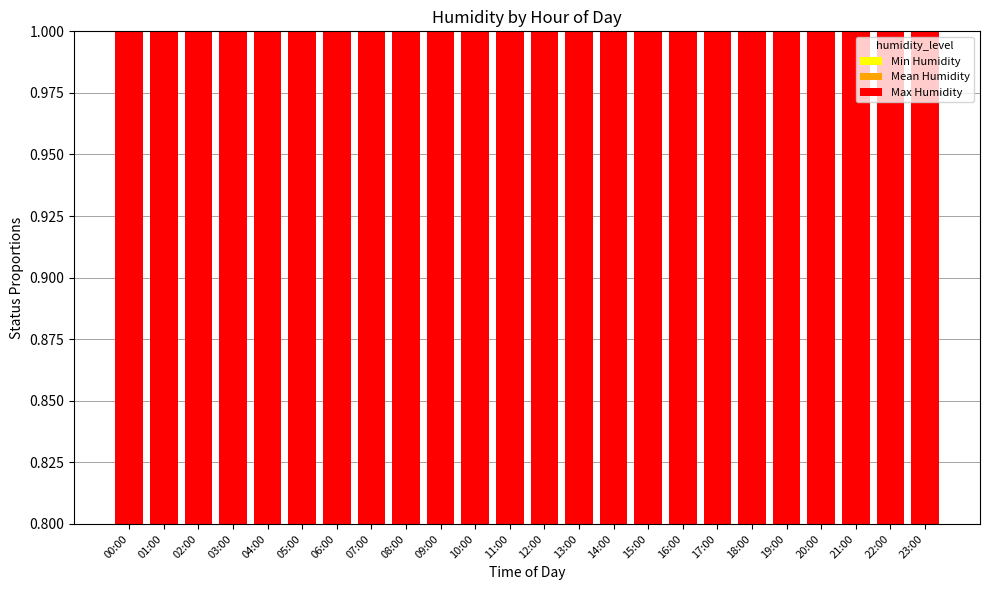

What position from the right is 23:00?

1